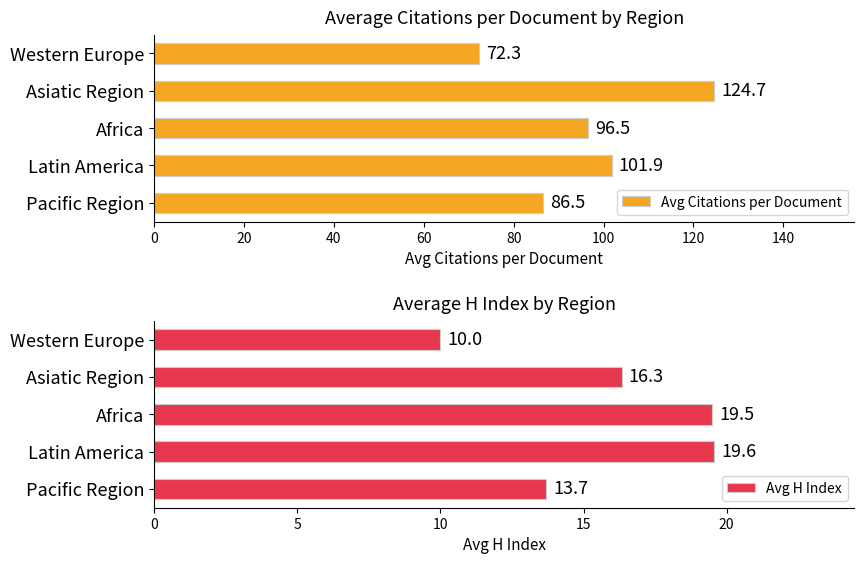

What is the maximum value shown in the chart?

124.7